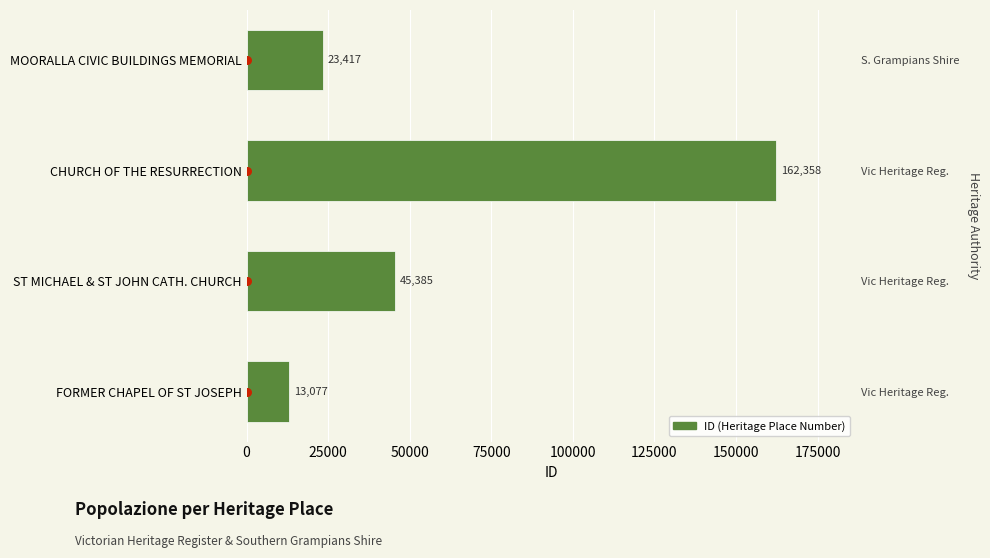

Which has a higher value, CHURCH OF THE RESURRECTION or FORMER CHAPEL OF ST JOSEPH?

CHURCH OF THE RESURRECTION